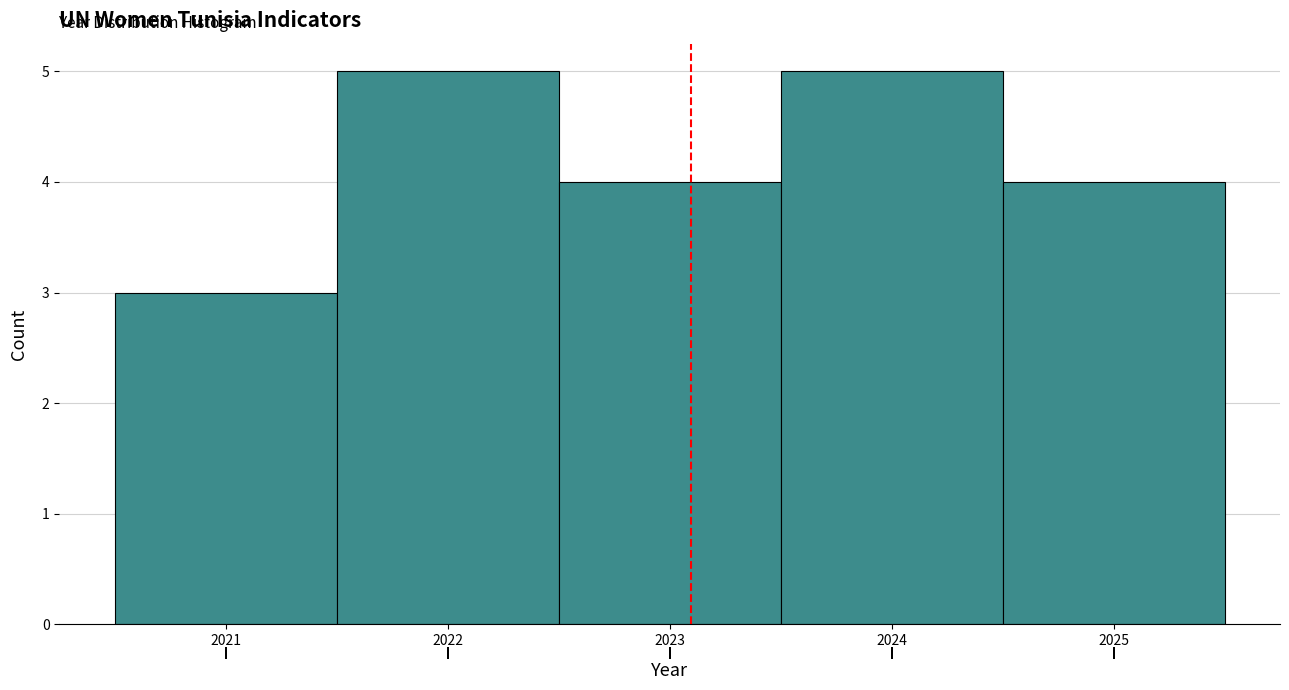

Reading left to right, list every bar in this chart as the range it spans on the x-axis followed by its height. The values are not printed on the chart, so give them approximately, as read against the axis.

2020.5 to 2021.5: 3
2021.5 to 2022.5: 5
2022.5 to 2023.5: 4
2023.5 to 2024.5: 5
2024.5 to 2025.5: 4